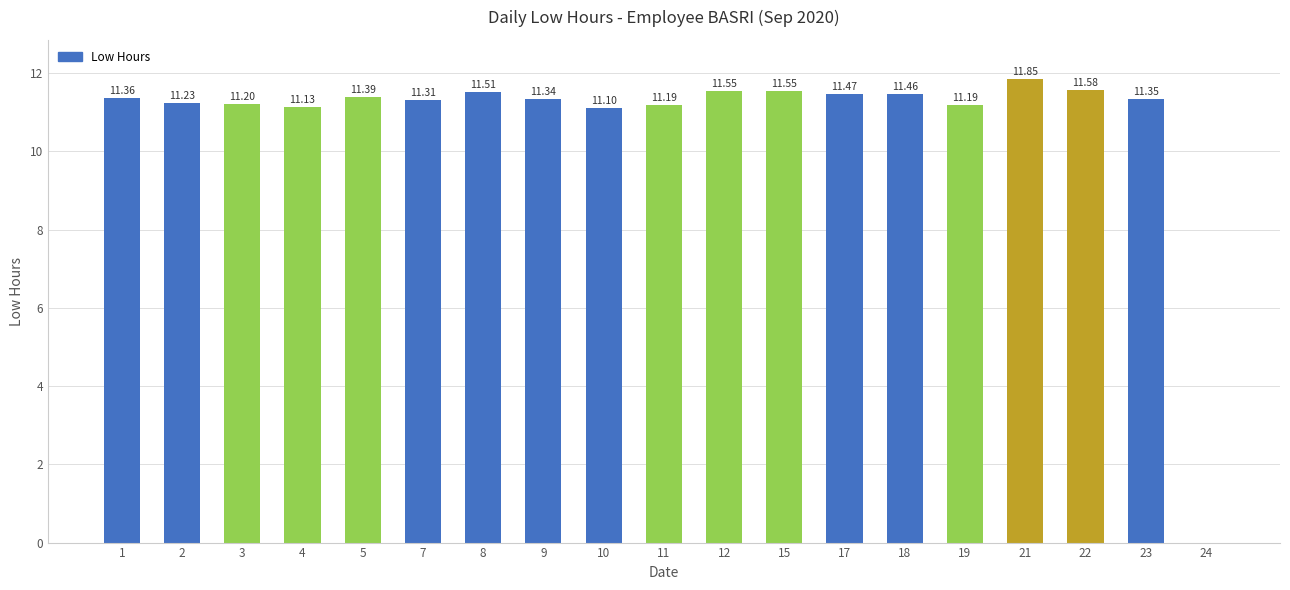

What is the ratio of the value at 8 to the value at 23?

1.0